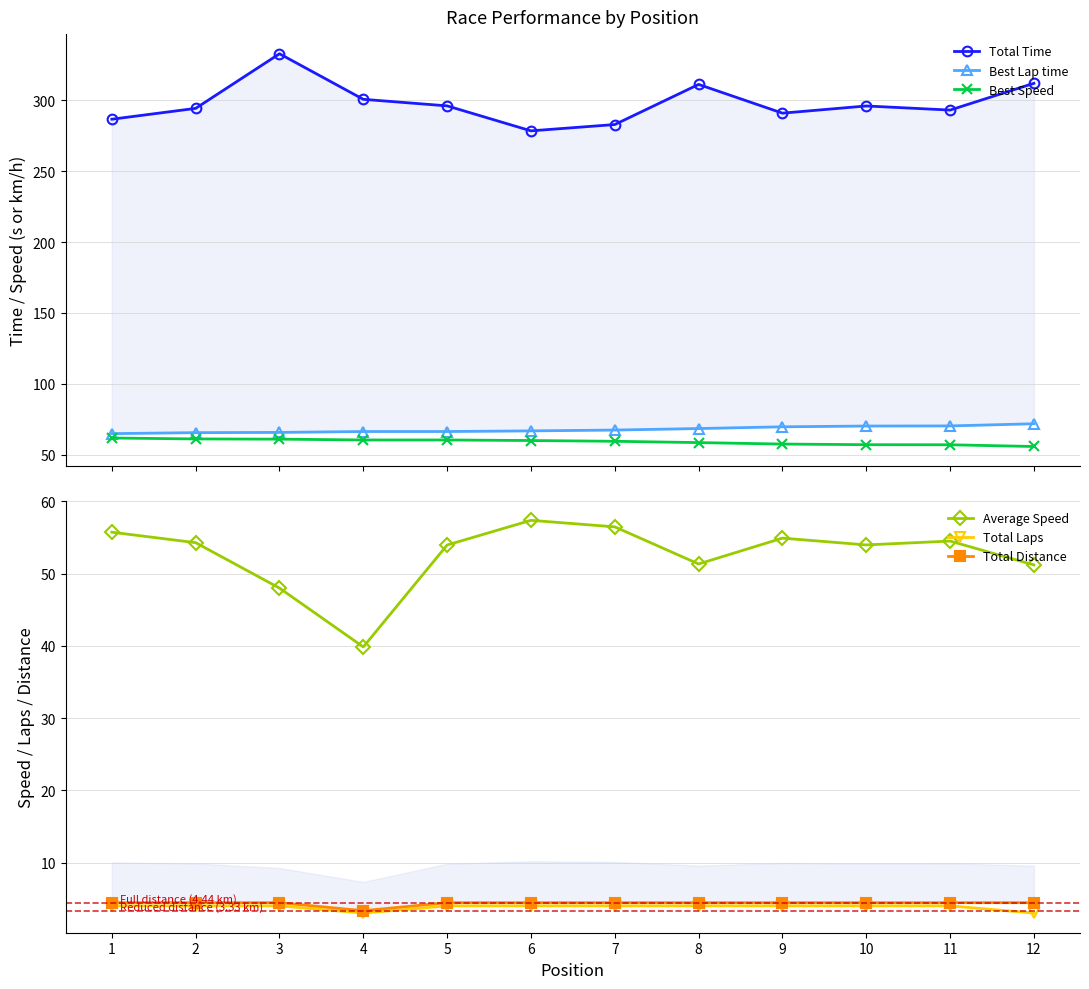

The Average Speed series shows 13.0 at 5. True or false?

False